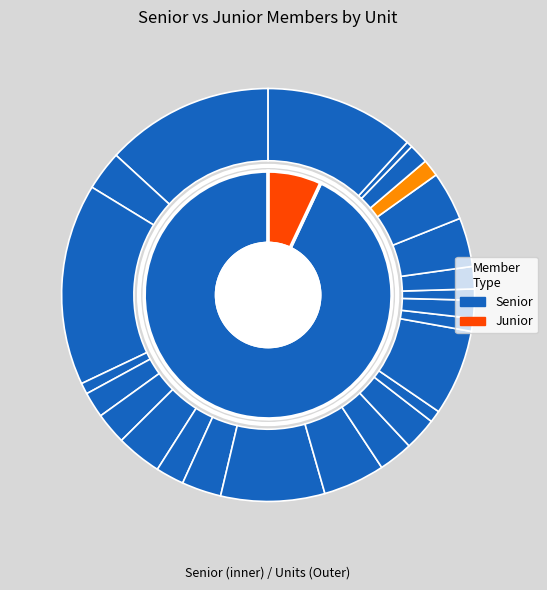

To the nearest percent, what portion does 22 represent?

2%